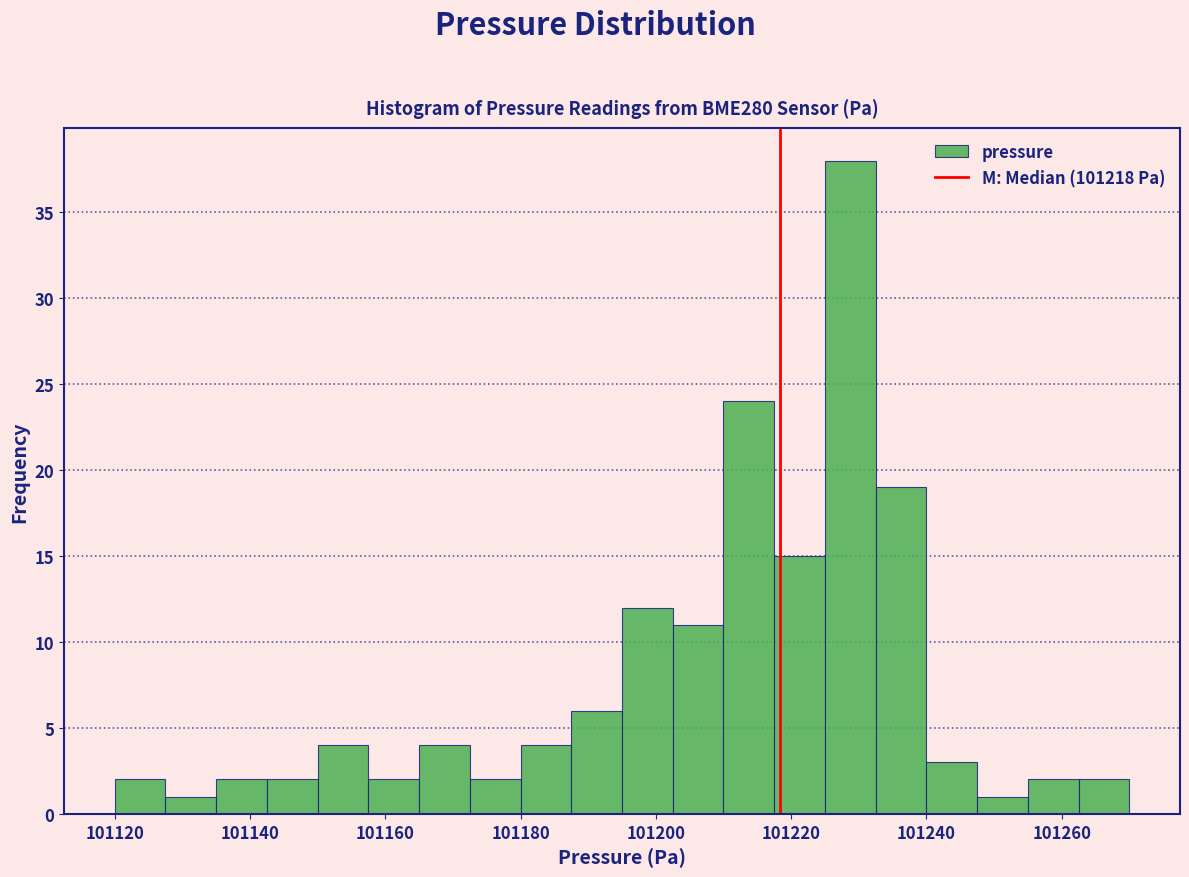

Read against the x-axis, roughly where is the centre of the tallest bar?

101228